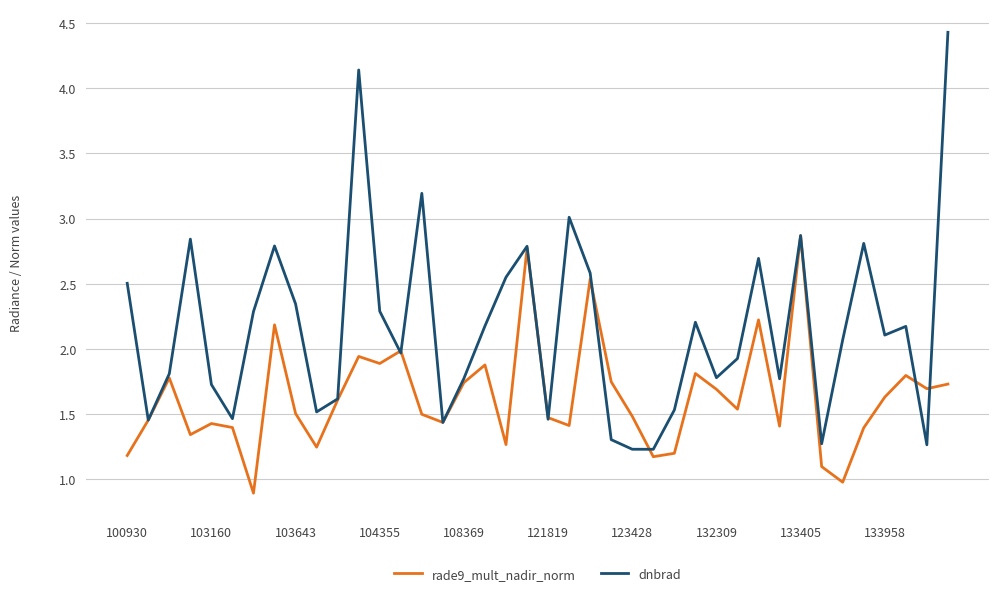

What is the minimum value for rade9_mult_nadir_norm?

0.9